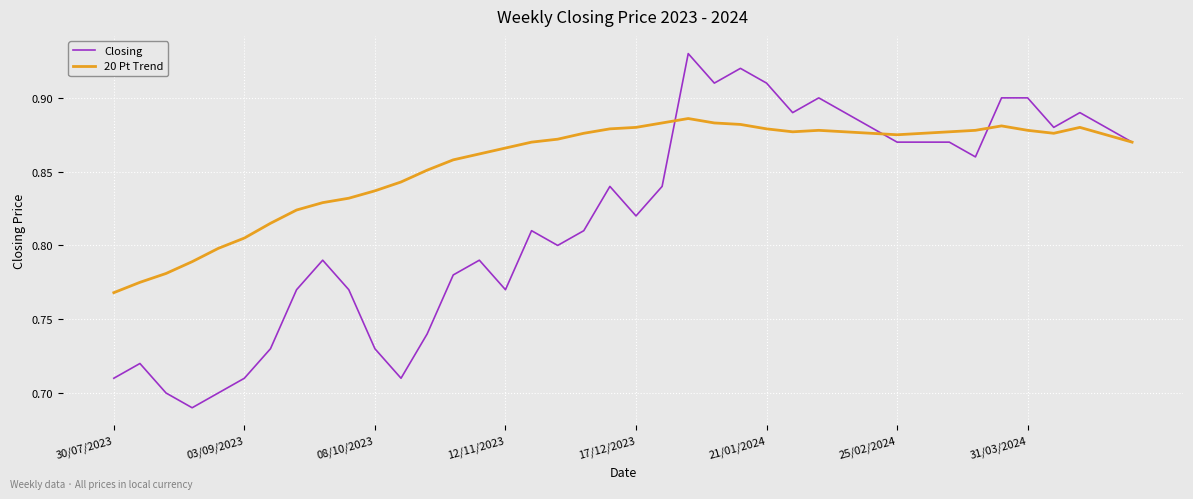

Rank the series by their average value, from highest to lowest.

20 Pt Trend, Closing